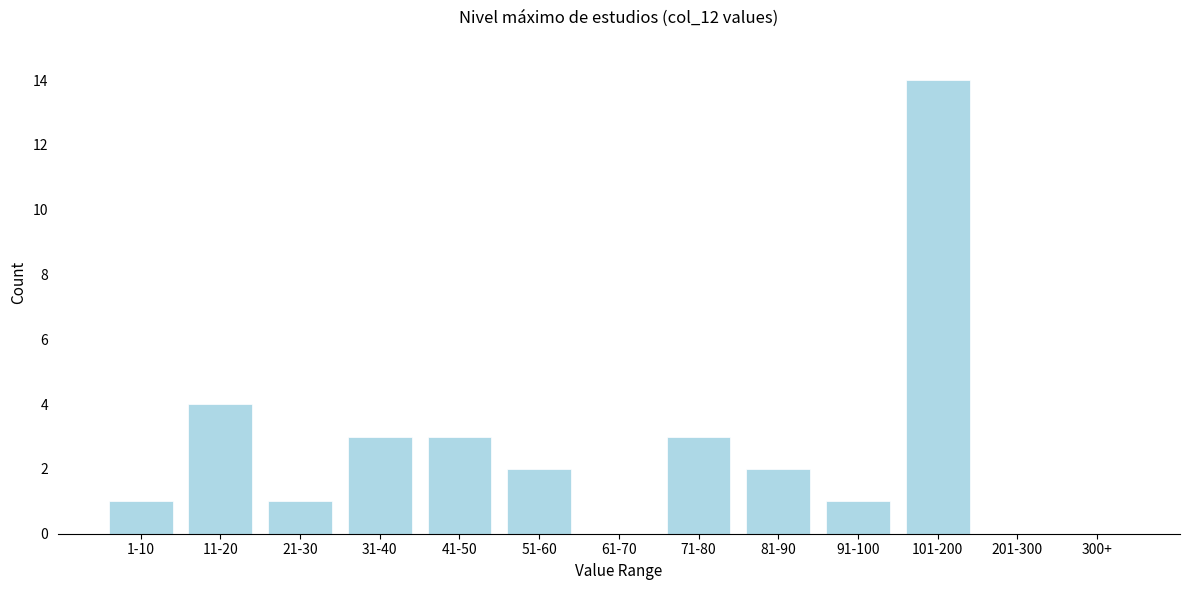

Reading left to right, list all the values displayed in this chart.

1-10=1	11-20=4	21-30=1	31-40=3	41-50=3	51-60=2	61-70=0	71-80=3	81-90=2	91-100=1	101-200=14	201-300=0	300+=0